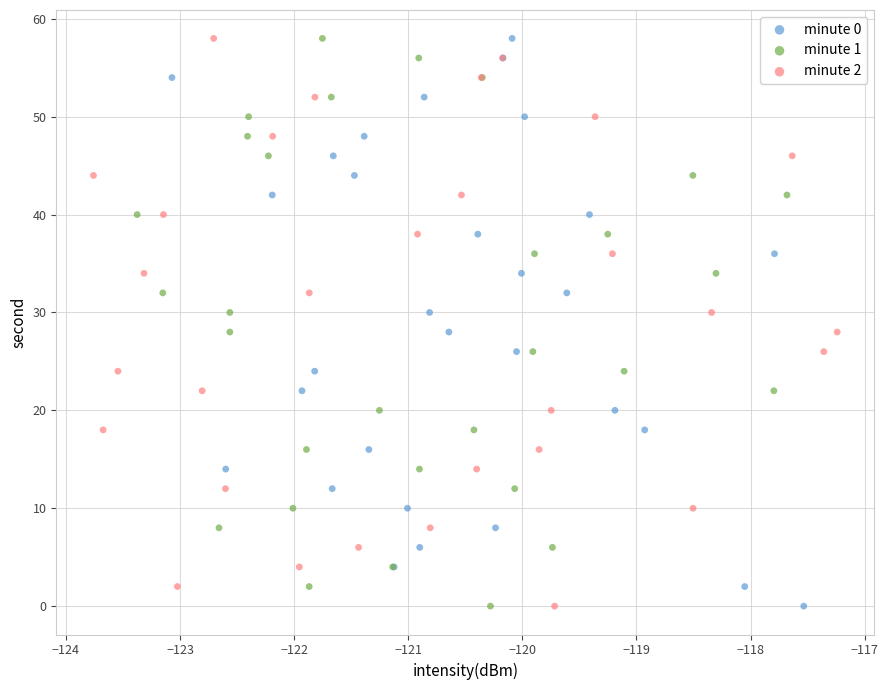

What are all the series names shown in the legend?

minute 0, minute 1, minute 2